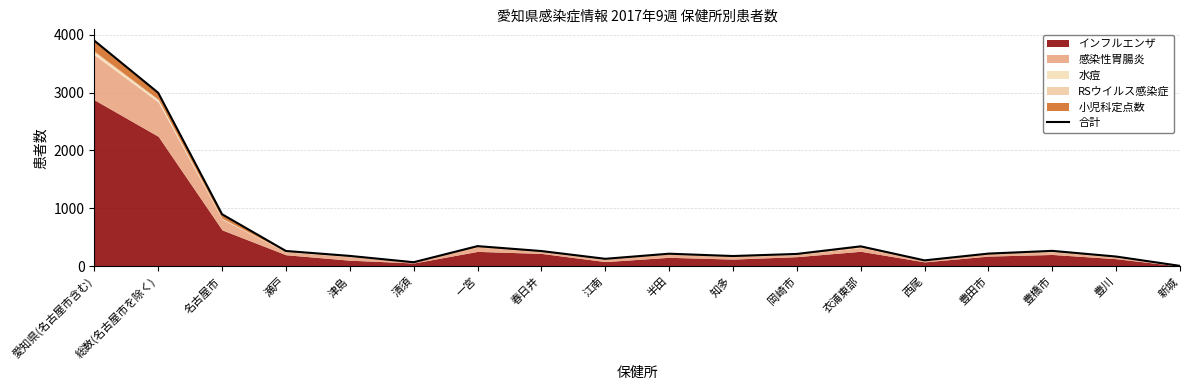

What is the smallest value displayed?

9